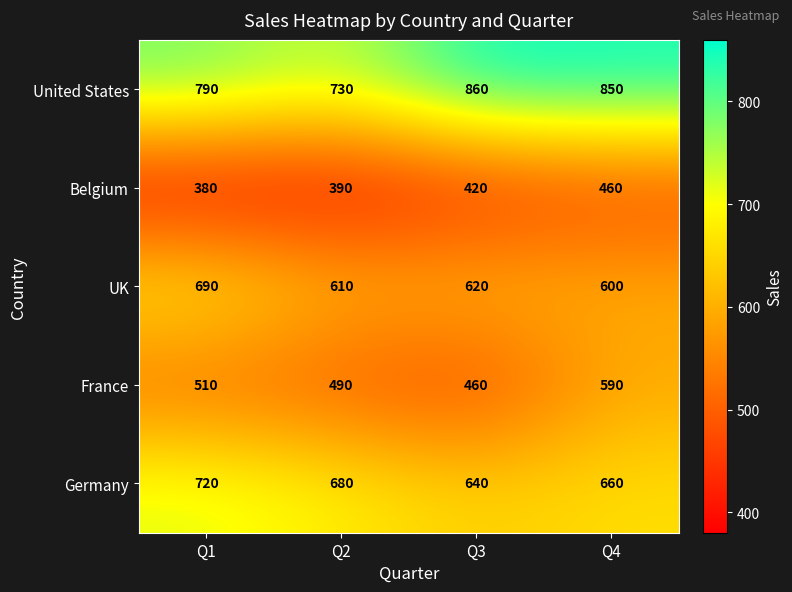

List the series in order of their peak value, lowest first.

Belgium, France, UK, Germany, United States